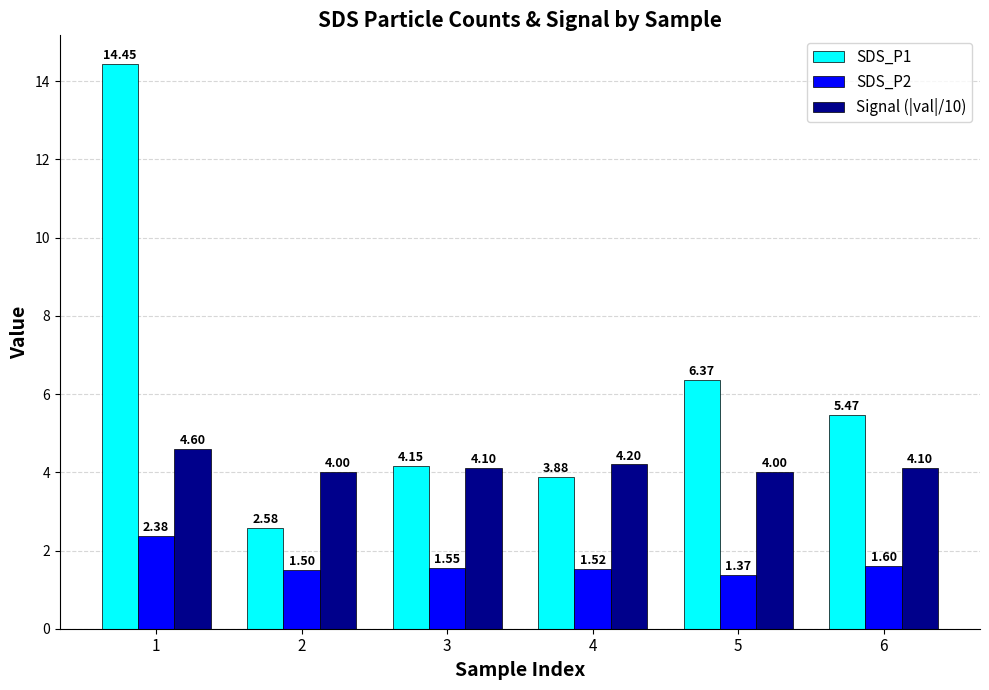

What is the spread (max minus min) of values at 2?

2.5